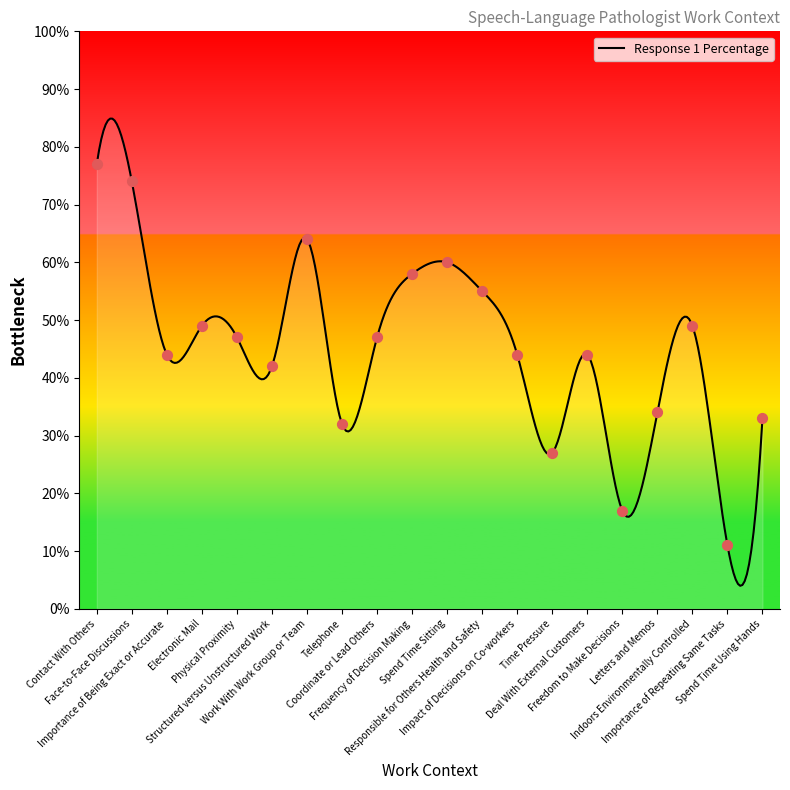

What is the change in value from Importance of Being Exact or Accurate to Telephone?

-12